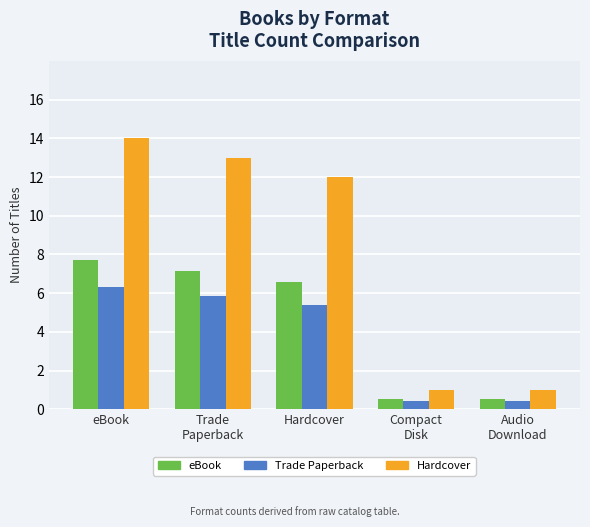

Rank the series at Hardcover from highest to lowest value.

Hardcover, eBook, Trade Paperback